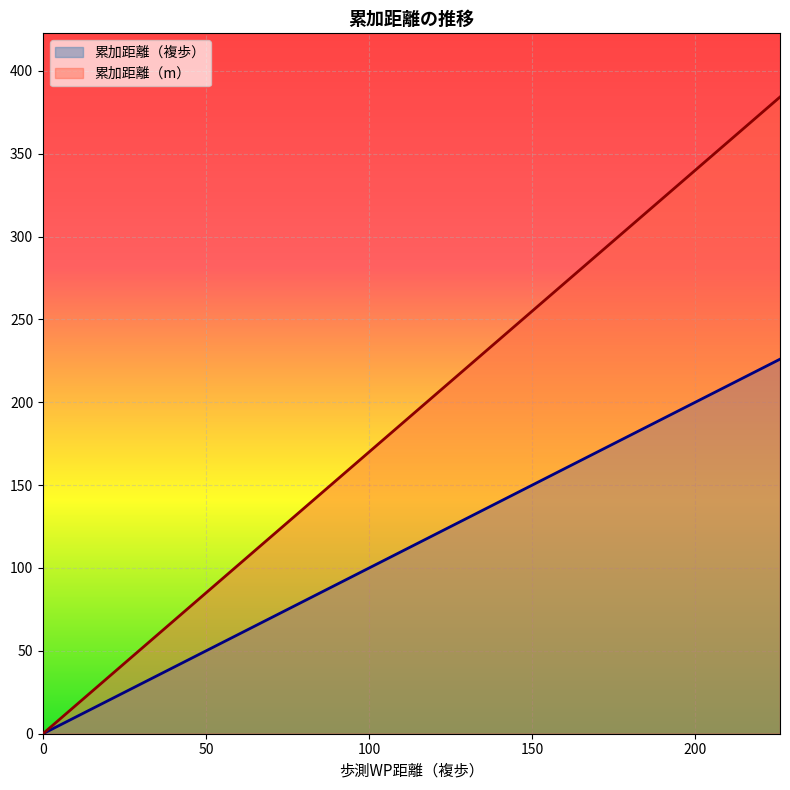

What is the approximate value of 累加距離（m） at 226?

384.2